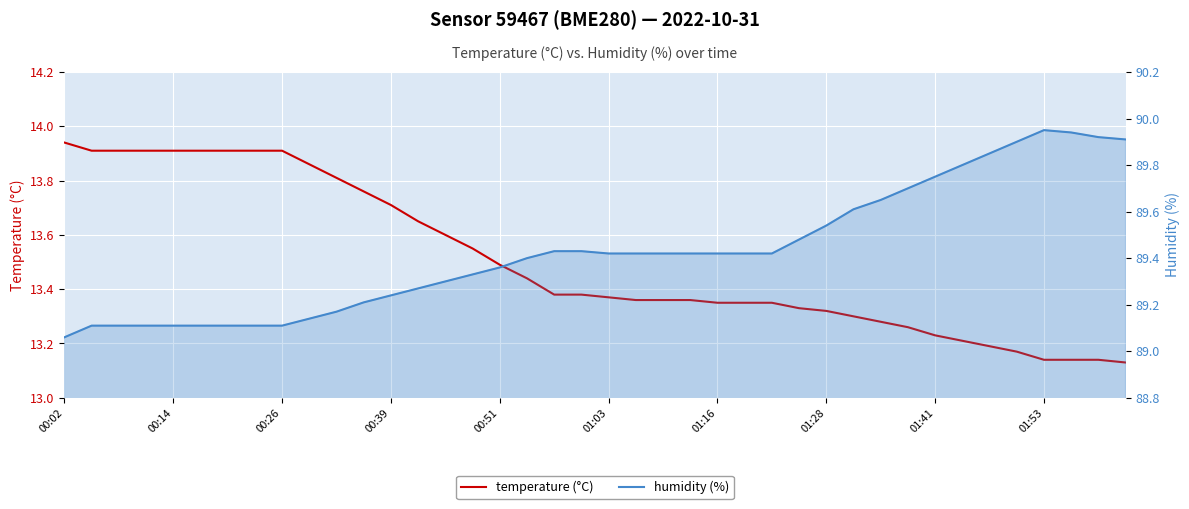

What is the lowest value of the temperature (°C) series?

13.1